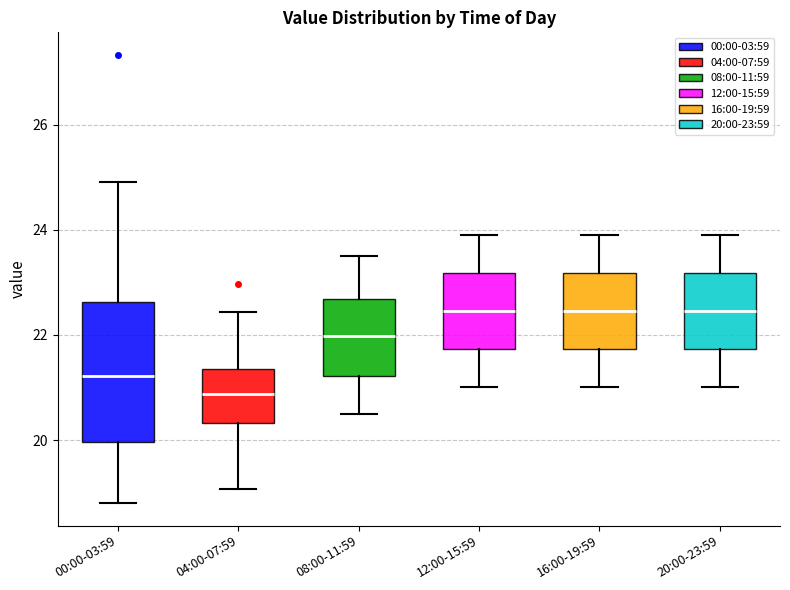

Reading left to right, read every box against the y-axis: the position of its median line, the range the box covers, and the ends of its whiskers. The values are not printed on the chart, so give them approximately, as read against the axis.

00:00-03:59: median 21.2, box 20.0 to 22.6, whiskers 18.8 to 25.0
04:00-07:59: median 20.8, box 20.4 to 21.4, whiskers 19.0 to 22.4
08:00-11:59: median 22.0, box 21.2 to 22.6, whiskers 20.6 to 23.6
12:00-15:59: median 22.4, box 21.8 to 23.2, whiskers 21.0 to 24.0
16:00-19:59: median 22.4, box 21.8 to 23.2, whiskers 21.0 to 24.0
20:00-23:59: median 22.4, box 21.8 to 23.2, whiskers 21.0 to 24.0